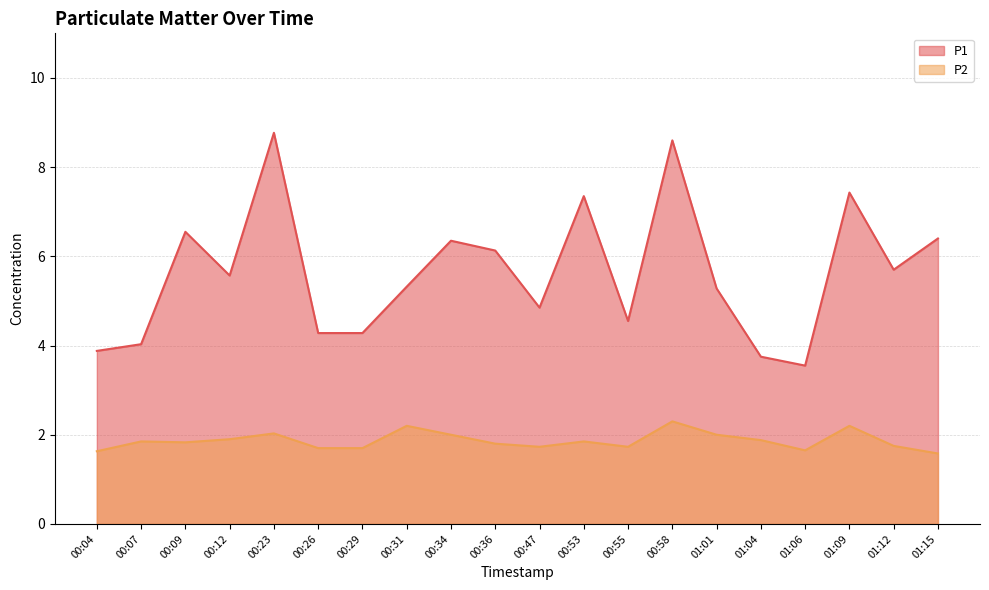

The value of P2 at 00:29 is 1.7. True or false?

True